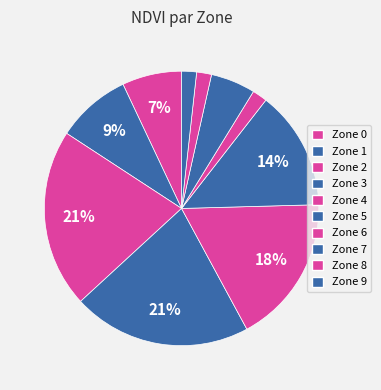

To the nearest percent, what is the average slice percentage?

10%